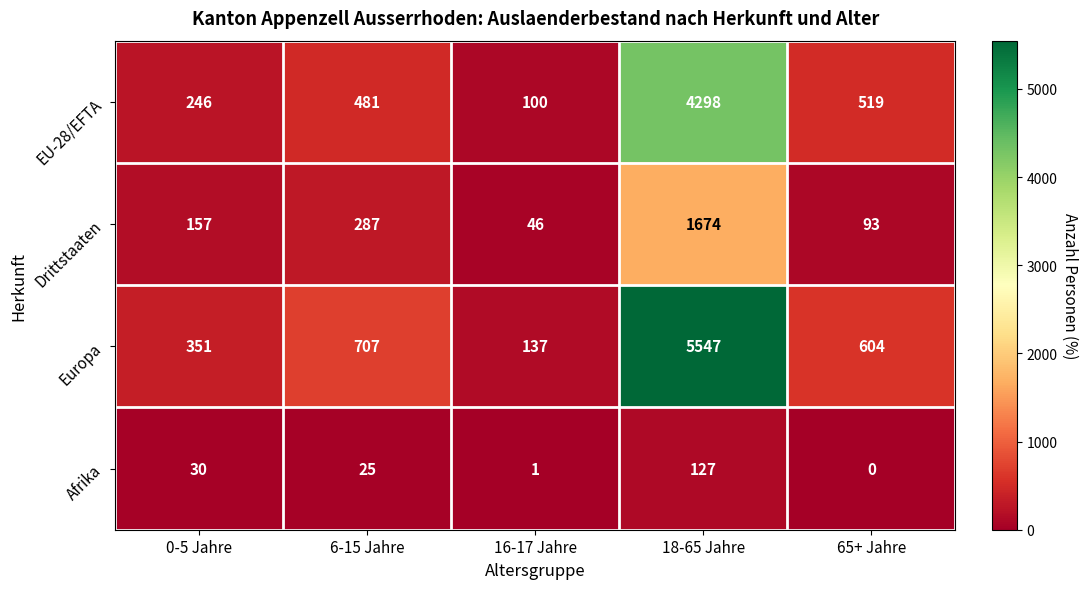

What is the difference between the second highest and minimum values in the Europa series?

570